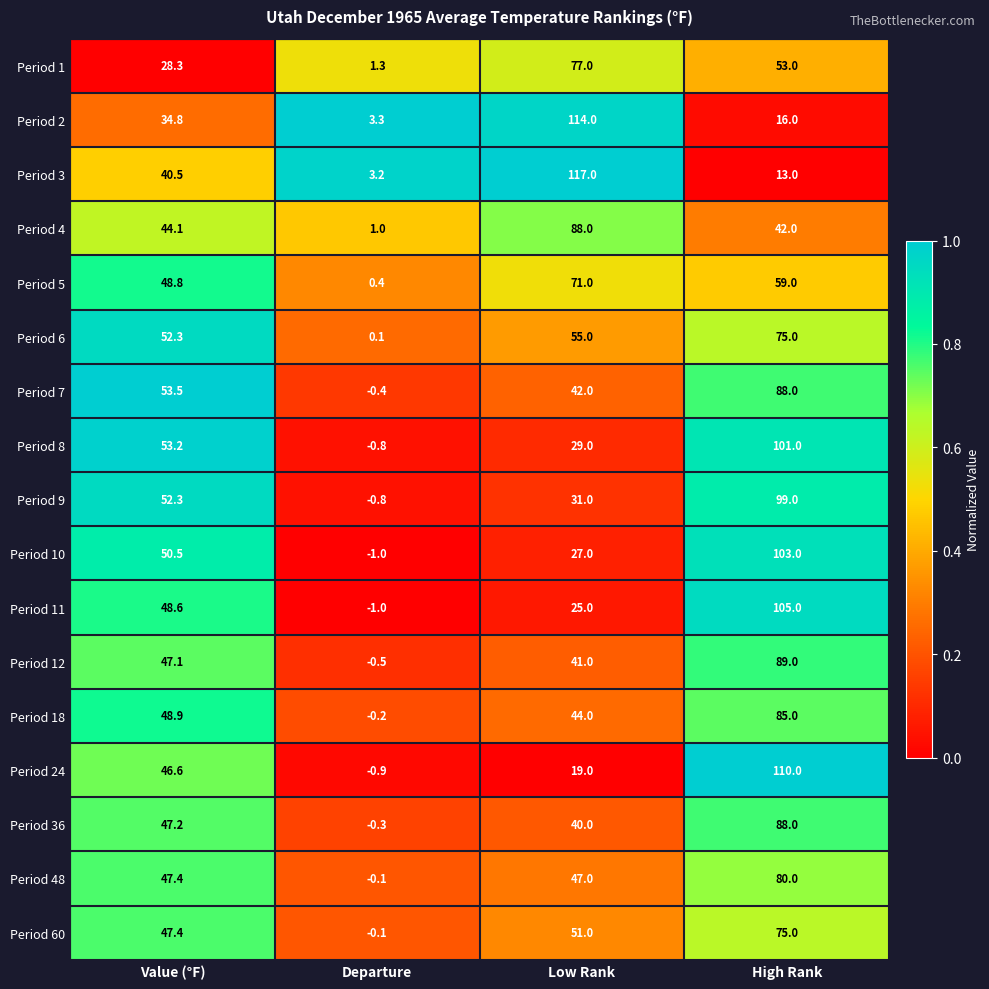

What is the total value across all series at High Rank?

1281.0